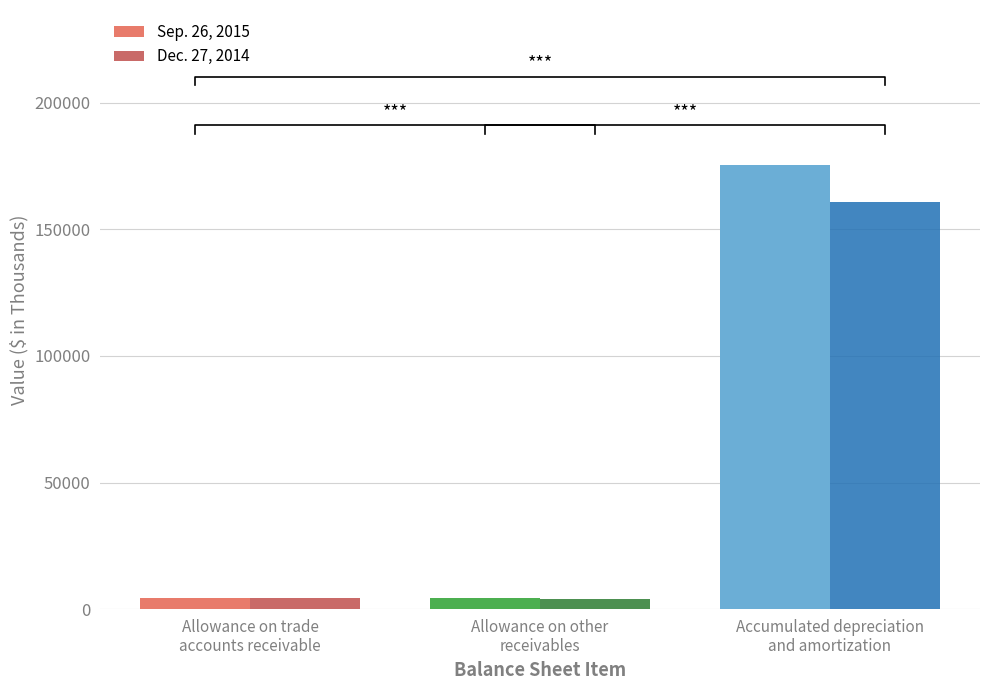

Reading right to left, transcribe all the data shown in this chart.

Sep. 26, 2015: 175310	4306	4287
Dec. 27, 2014: 160681	4189	4338